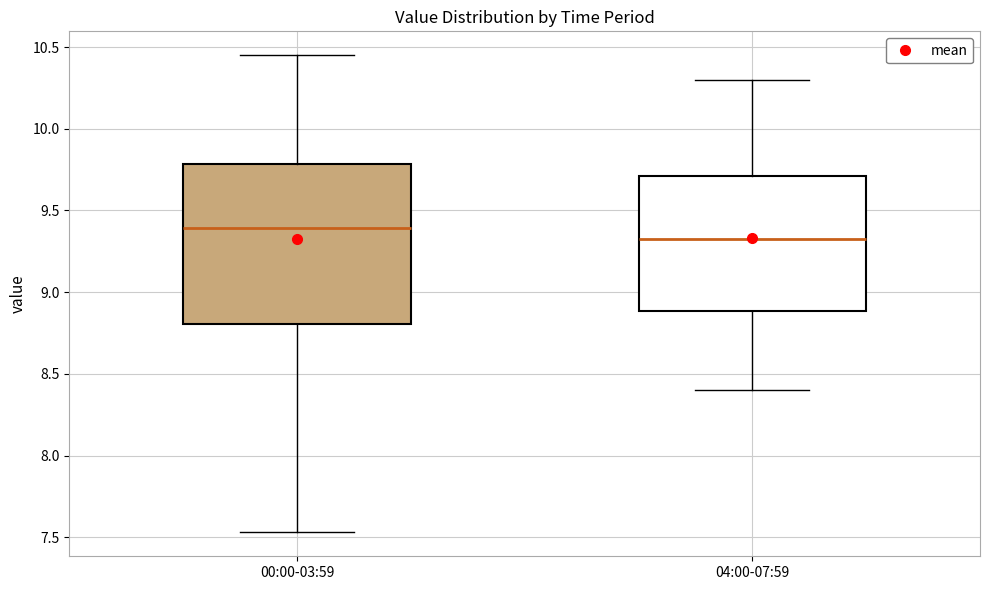

Reading left to right, read every box against the y-axis: the position of its median line, the range the box covers, and the ends of its whiskers. The values are not printed on the chart, so give them approximately, as read against the axis.

00:00-03:59: median 9.40, box 8.80 to 9.80, whiskers 7.55 to 10.45
04:00-07:59: median 9.35, box 8.90 to 9.70, whiskers 8.40 to 10.30